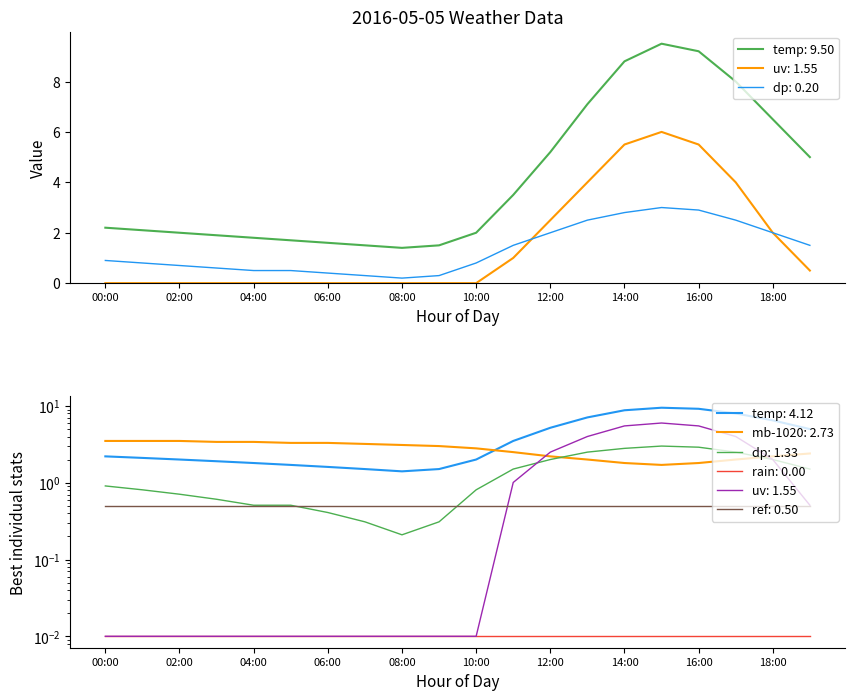

The uv series shows 8.8 at 16:00. True or false?

False